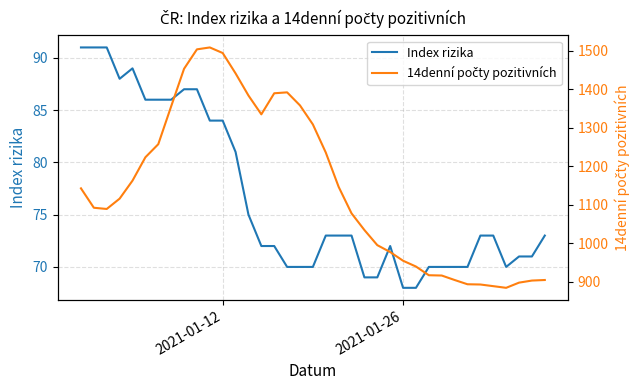

What is the maximum value for Index rizika?

91